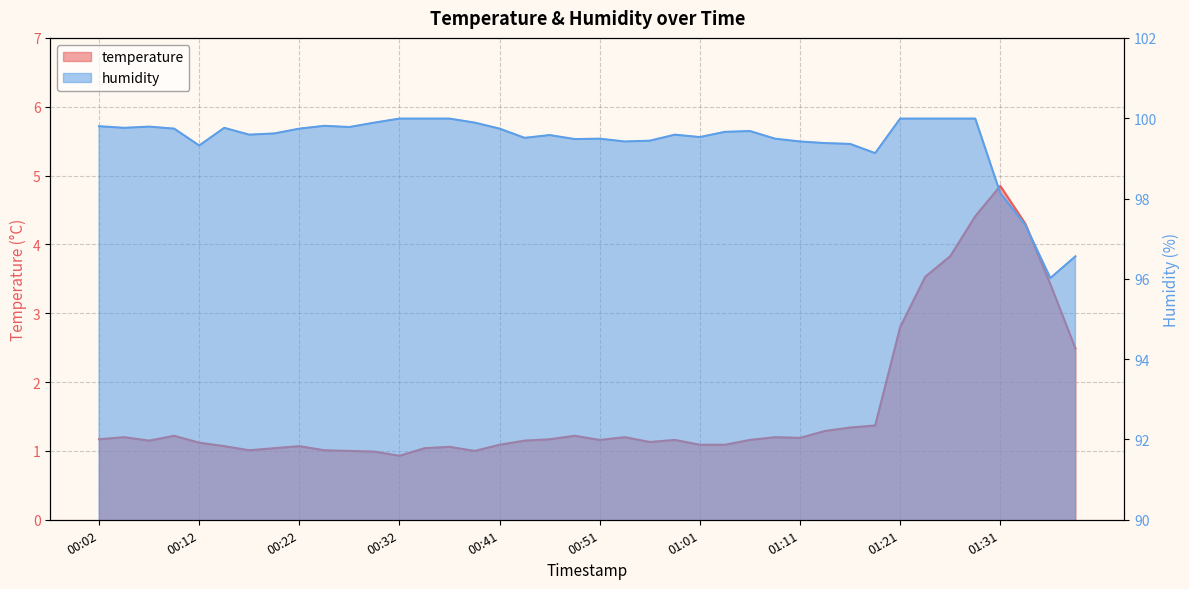

What is the difference between the humidity values at 01:06 and 00:46?

0.1